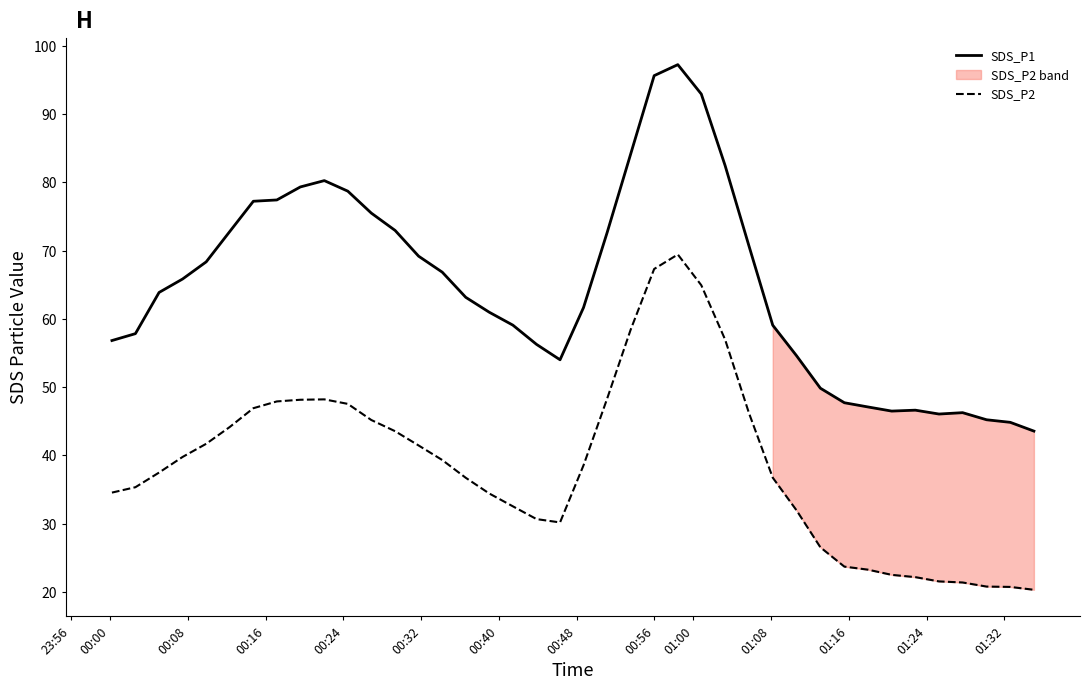

True or false: SDS_P2 and SDS_P1 intersect in this chart.

False